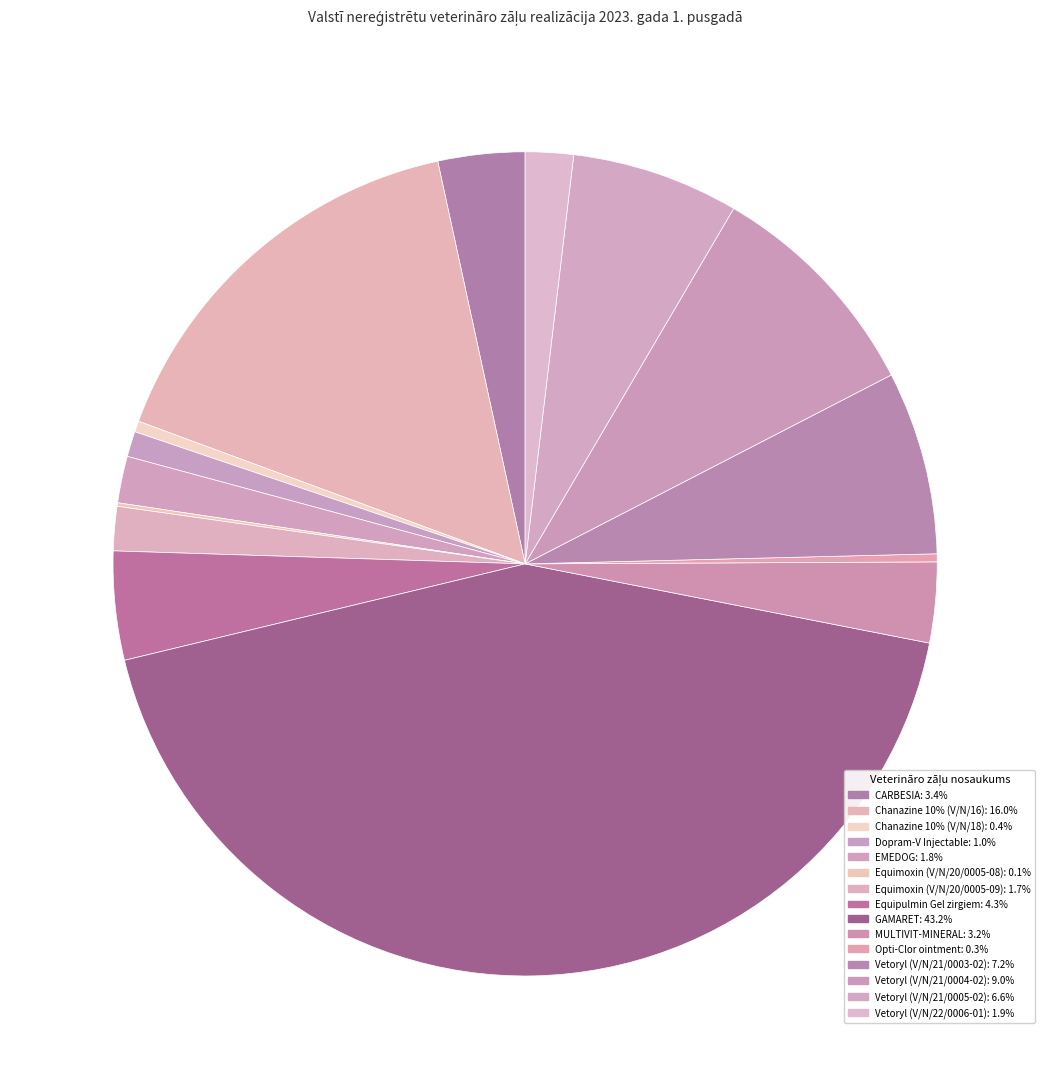

What percentage is the Vetoryl (V/N/21/0005-02) slice, to the nearest percent?

7%